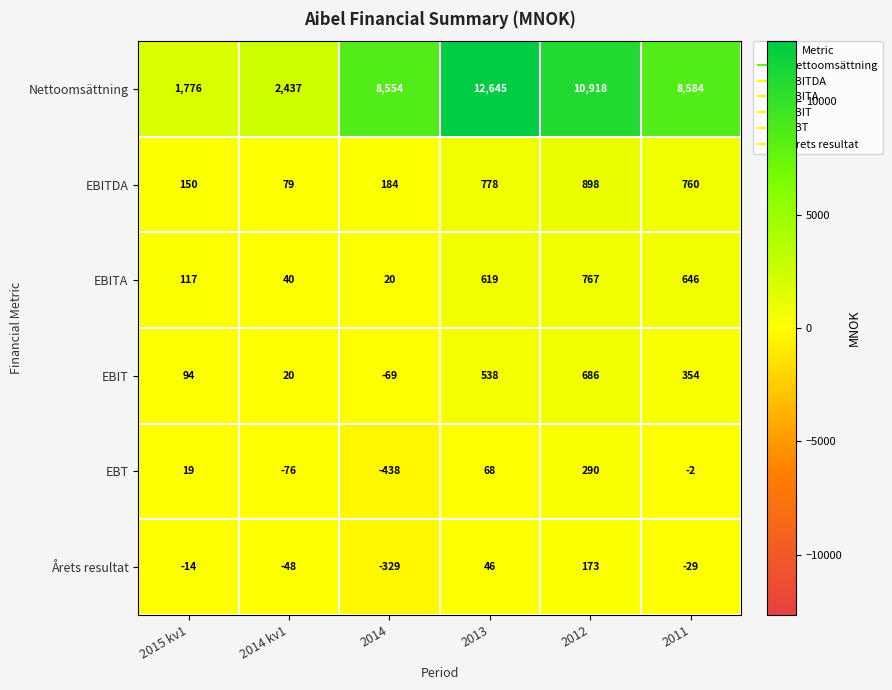

How many distinct data groups are displayed?

6